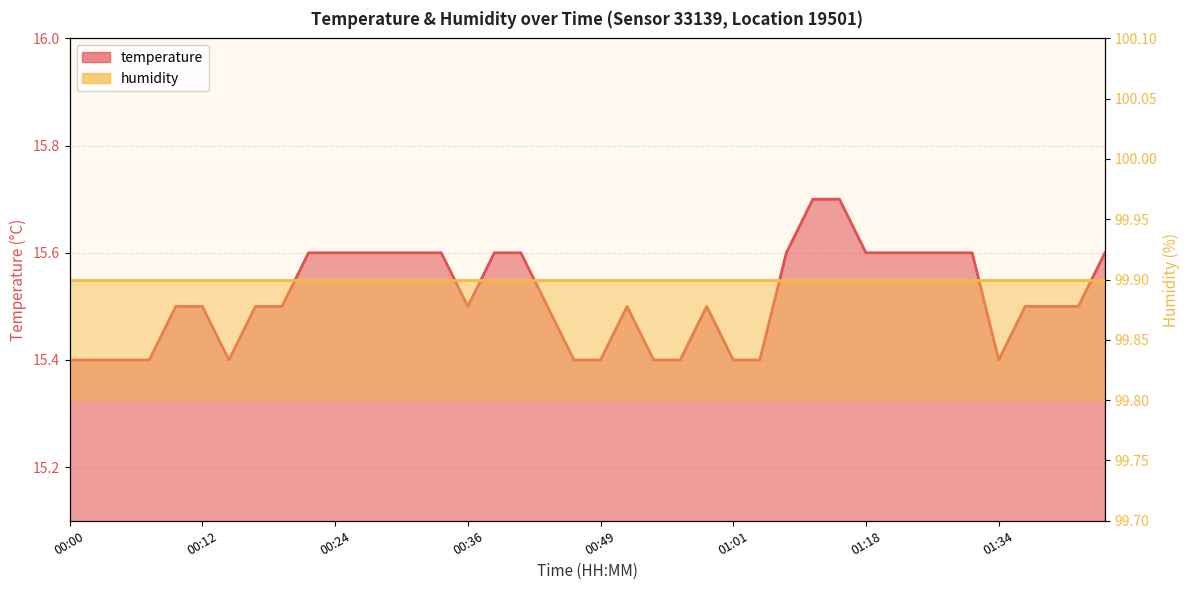

Reading right to left, transcribe all the data shown in this chart.

15.6	15.5	15.5	15.5	15.4	15.6	15.6	15.6	15.6	15.6	15.7	15.7	15.6	15.4	15.4	15.5	15.4	15.4	15.5	15.4	15.4	15.5	15.6	15.6	15.5	15.6	15.6	15.6	15.6	15.6	15.6	15.5	15.5	15.4	15.5	15.5	15.4	15.4	15.4	15.4